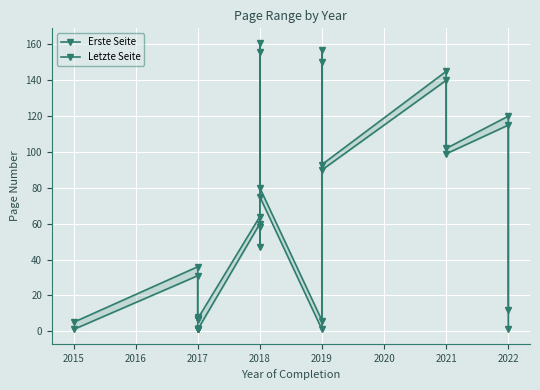

Reading left to right, what are all the values shown in this chart?

Erste Seite: 1	31	1	1	1	1	1	1	1	60	47	156	75	1	150	90	140	99	115	1
Letzte Seite: 5	36	7	7	8	7	7	7	7	64	58	161	80	6	157	93	145	102	120	12